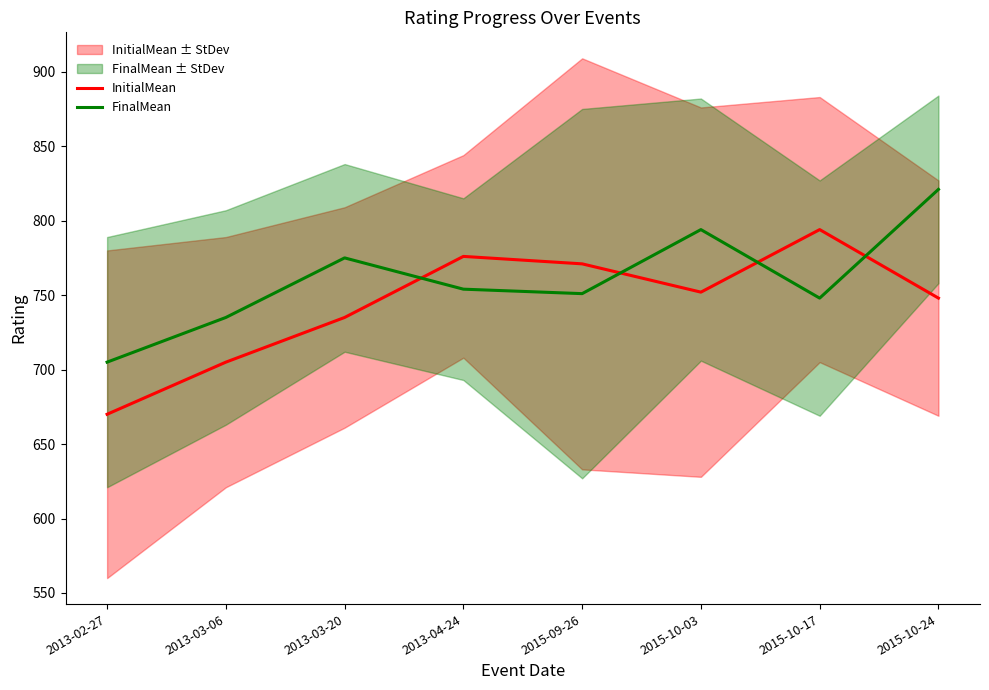

List the labels in order of InitialMean value, smallest first.

2013-02-27, 2013-03-06, 2013-03-20, 2015-10-24, 2015-10-03, 2015-09-26, 2013-04-24, 2015-10-17